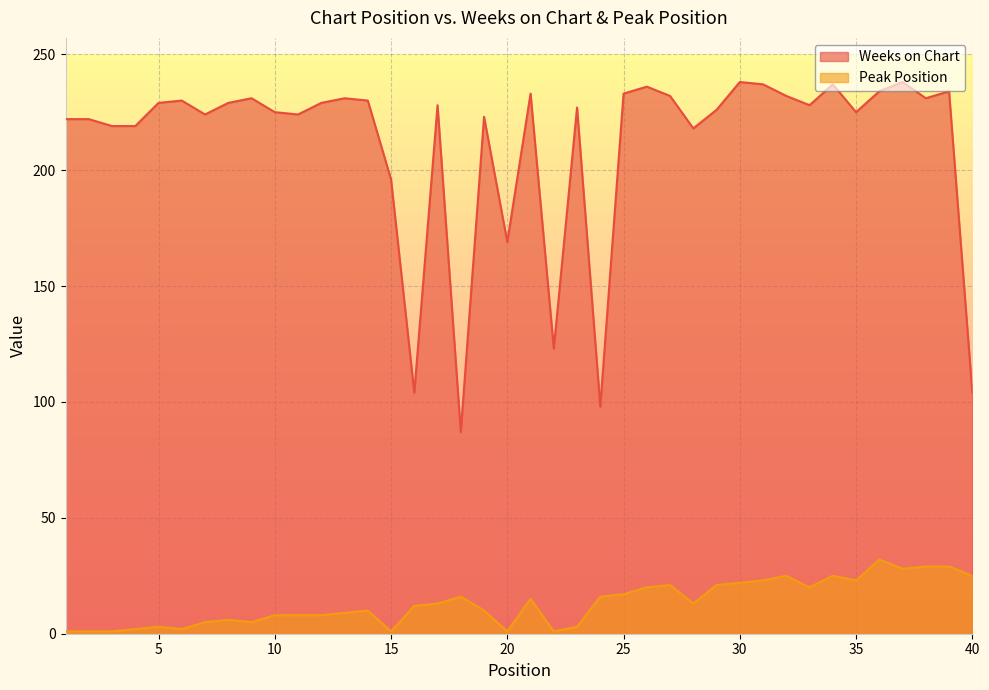

The Peak Position series shows 7 at 18. True or false?

False